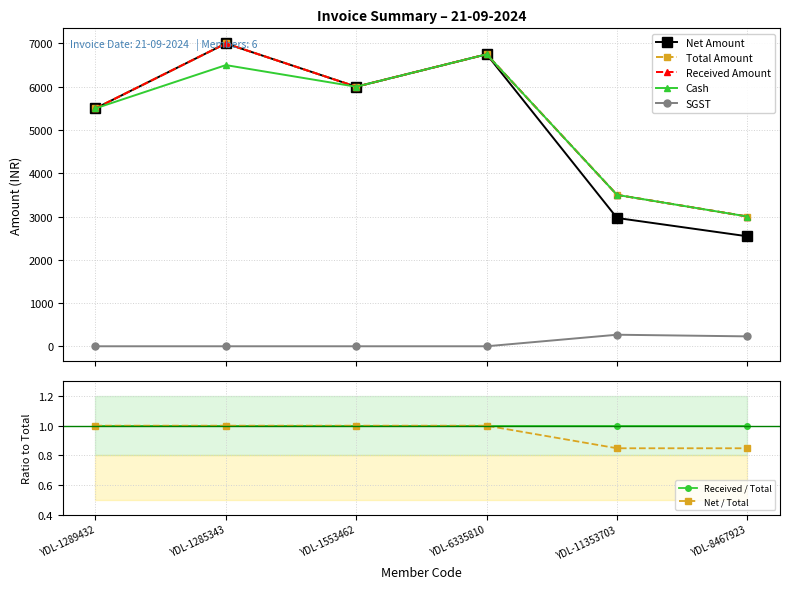

Between YDL-1289432 and YDL-1285343, which is larger?

YDL-1285343